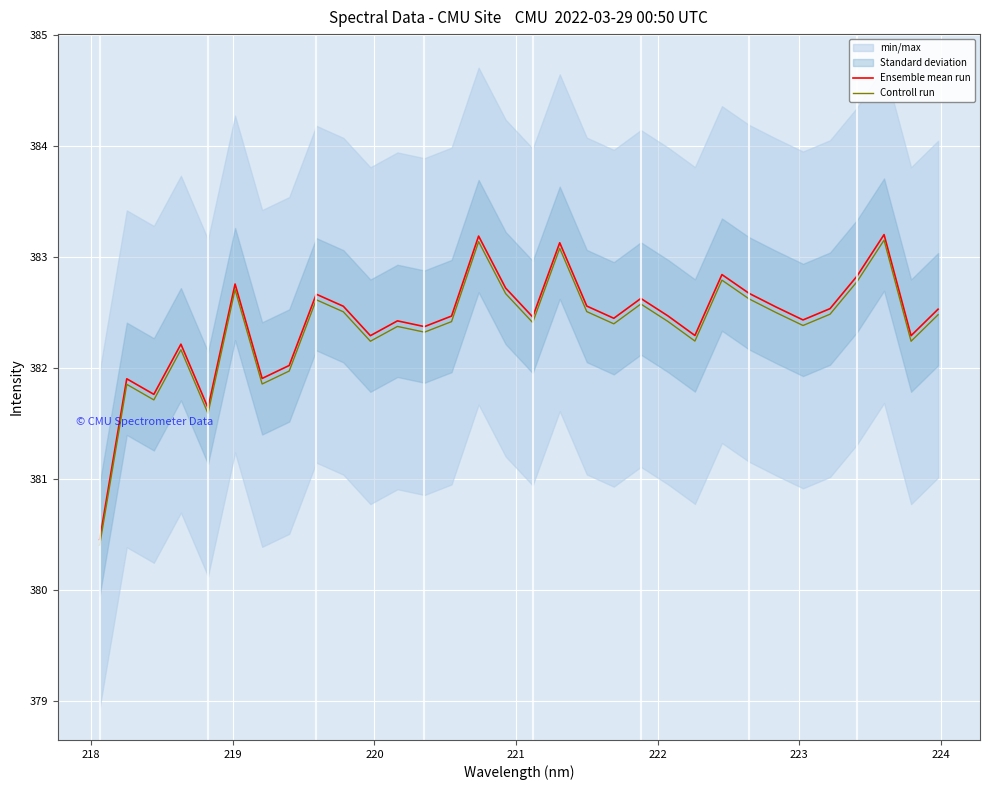

What is the lowest value of the Ensemble mean run series?

380.5